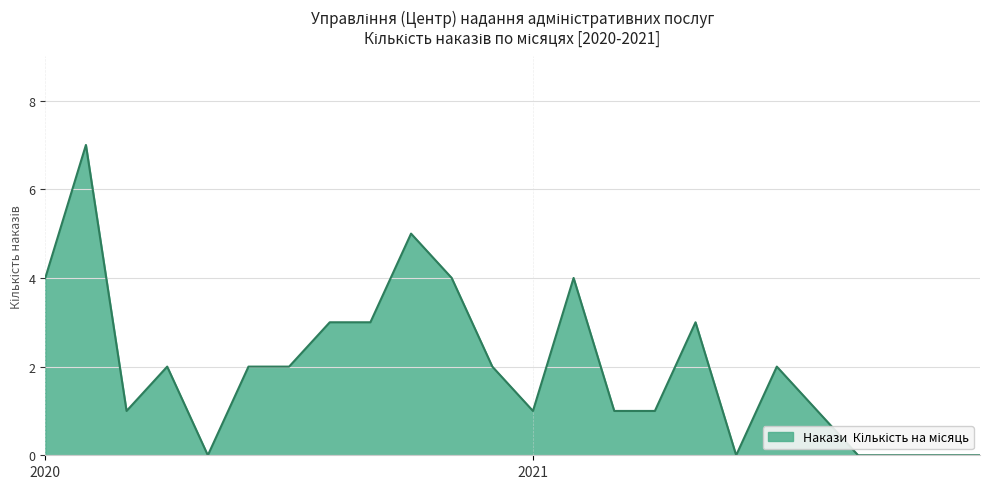

What is the greatest value displayed?

7